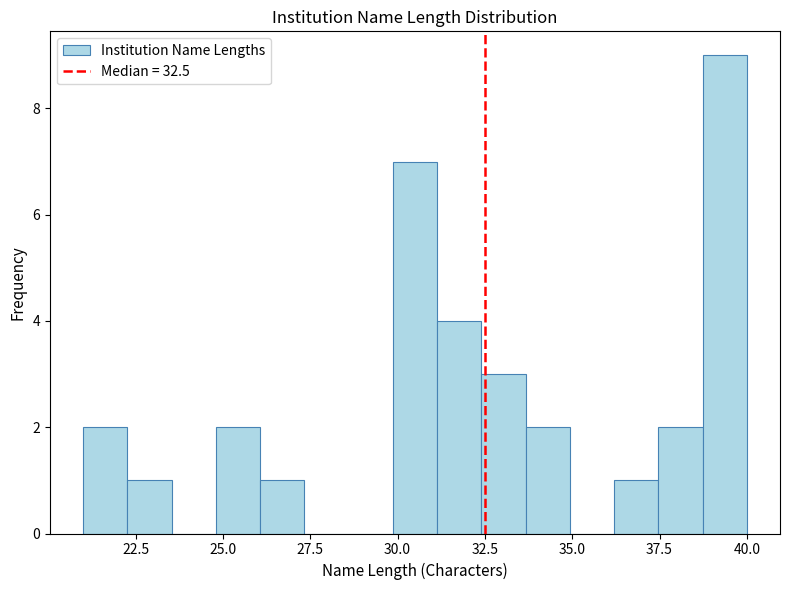

Read against the x-axis, roughly where is the centre of the tallest bar?

39.5